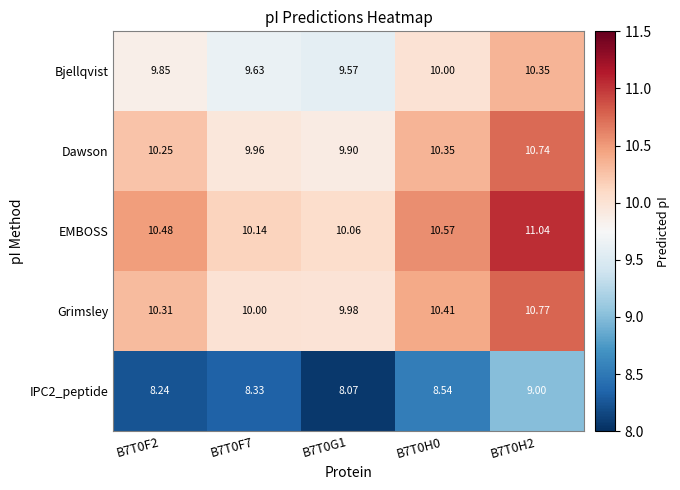

Which series has the largest total across all categories?

EMBOSS